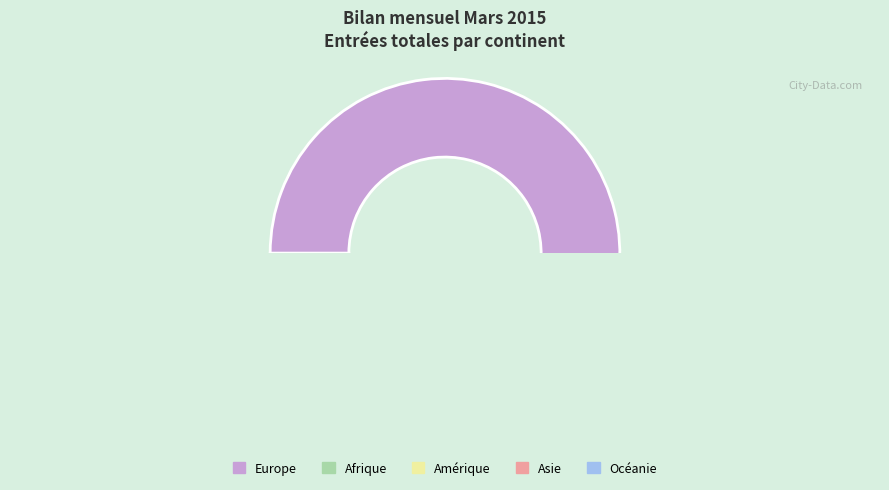

To the nearest percent, what is the average slice percentage?

20%